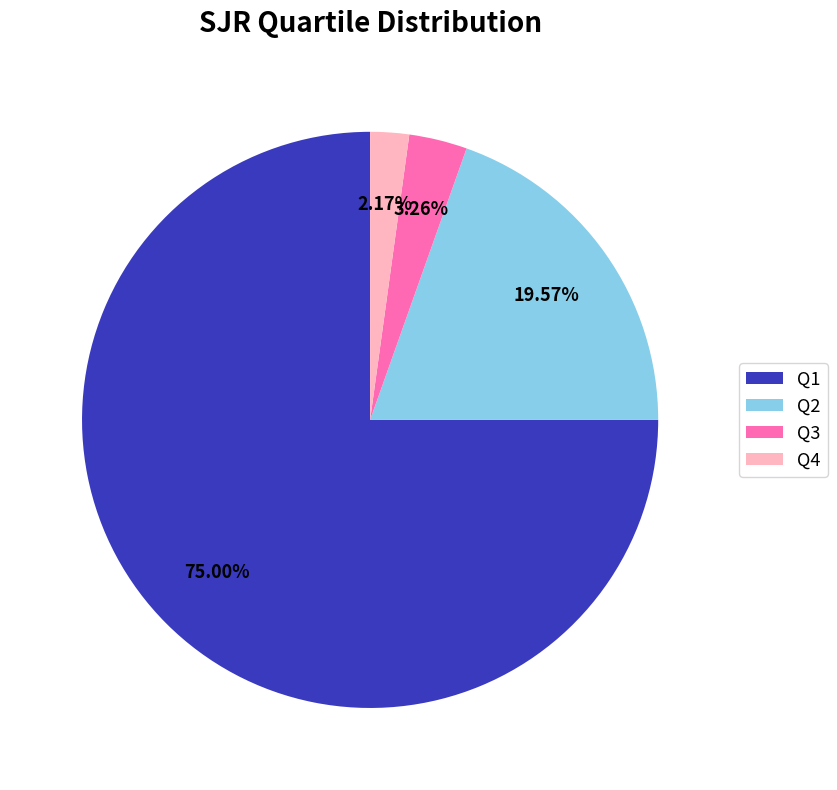

What is the largest slice in the pie chart?

Q1